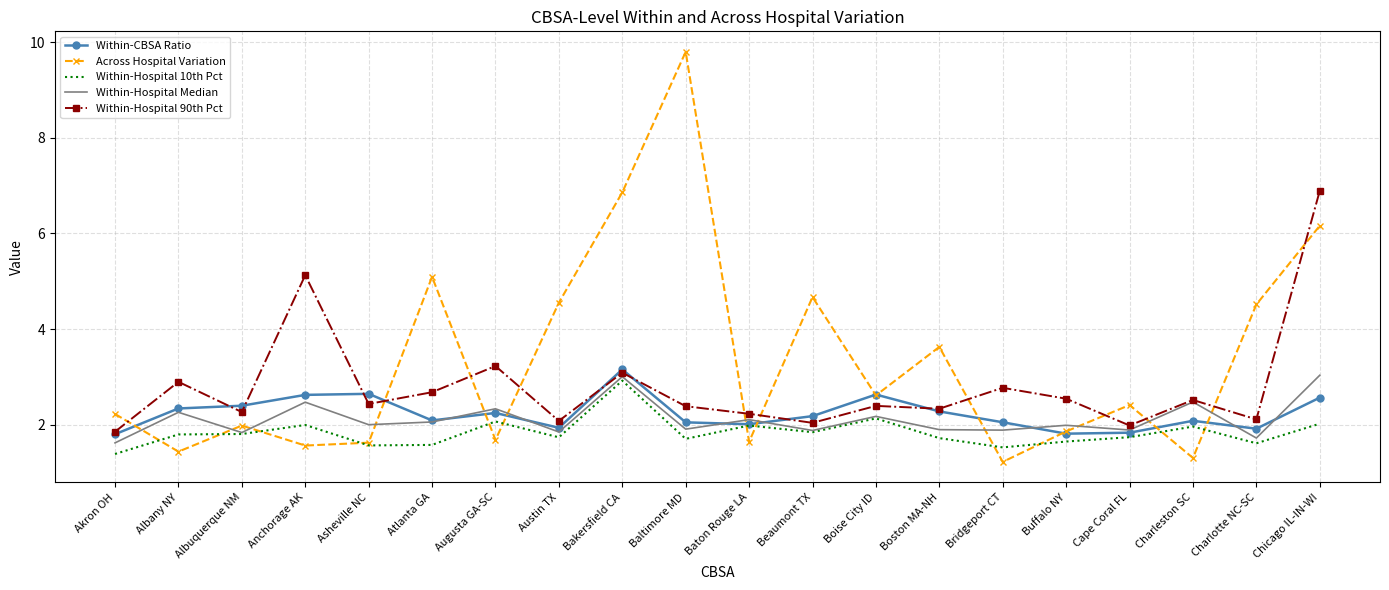

At which label does Across Hospital Variation first exceed 2?

Akron OH